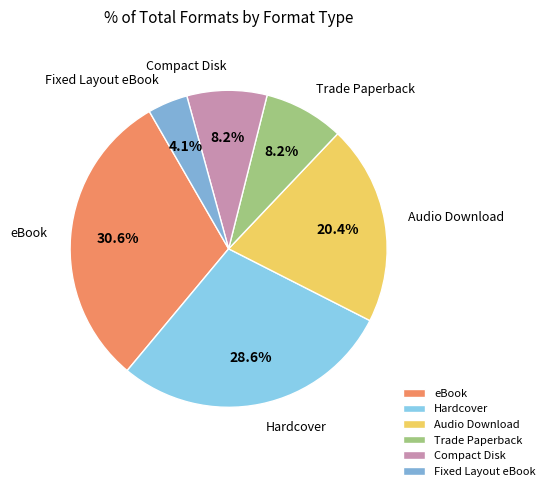

Count the number of slices in the pie.

6